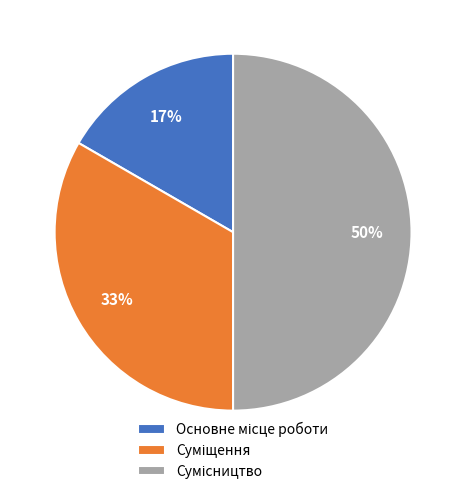

To the nearest percent, what is the average slice percentage?

33%